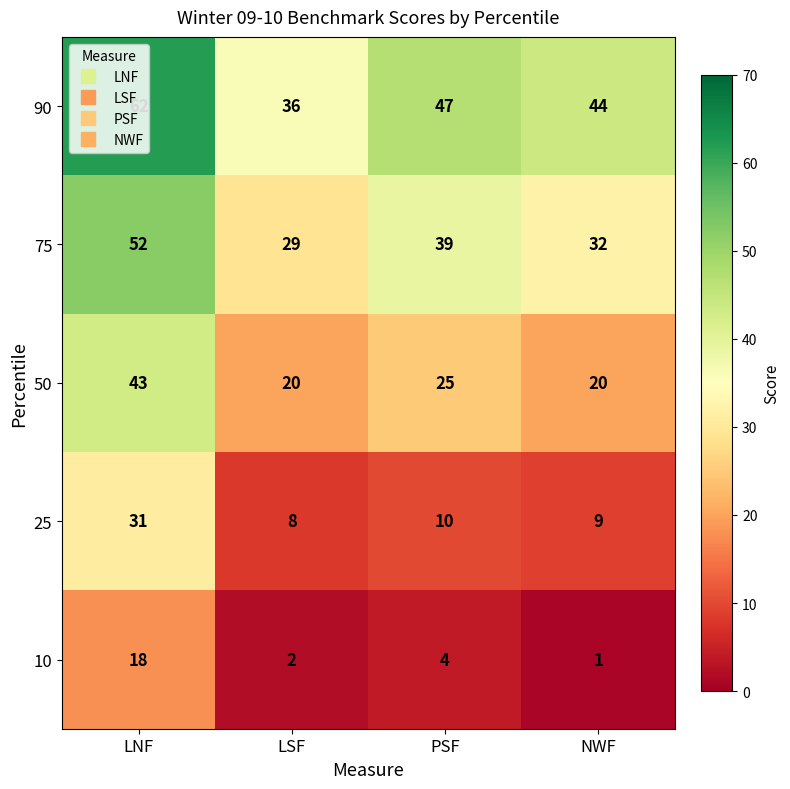

List the series in order of their peak value, lowest first.

10, 25, 50, 75, 90